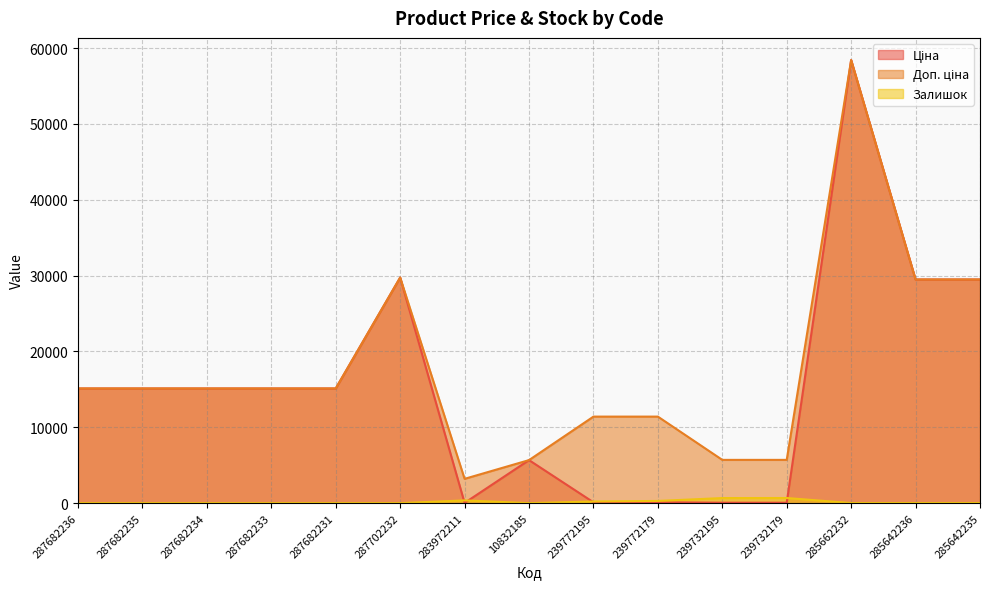

What is the difference between the second highest and minimum values in the Ціна series?

29715.2